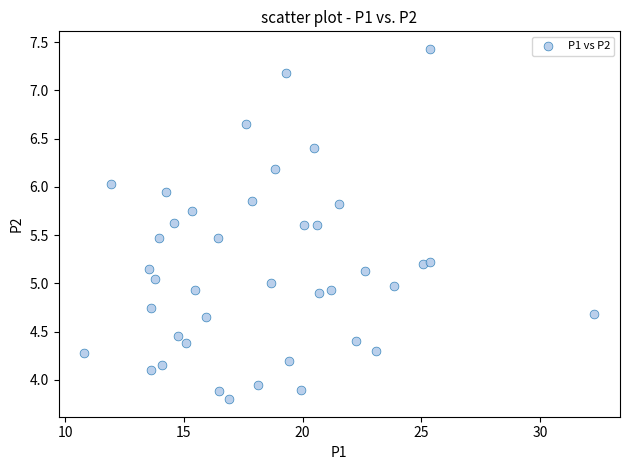

What is the range of X values (max minus min)?

21.5